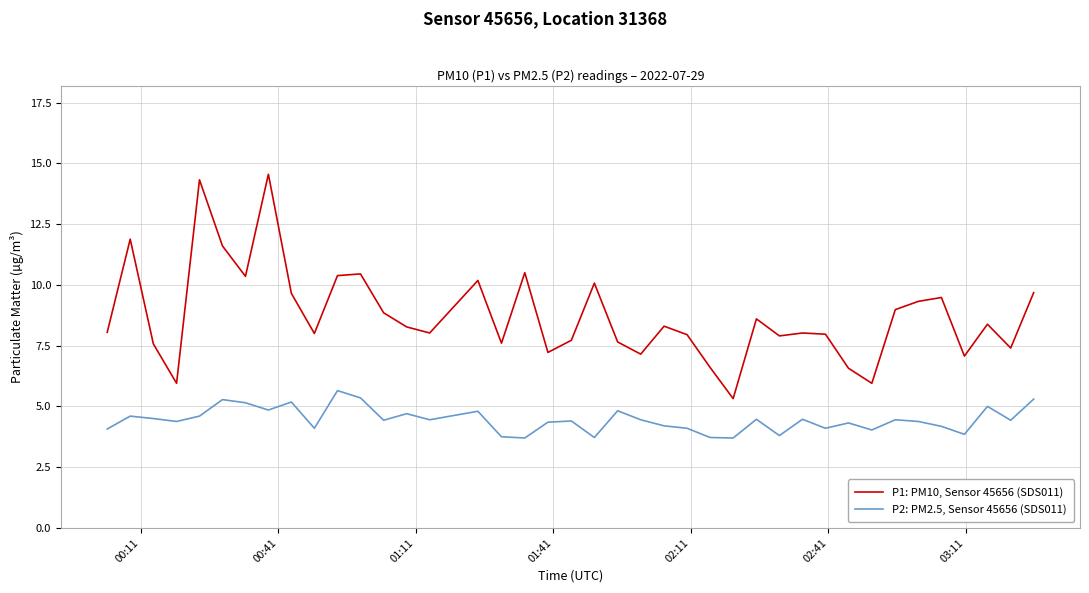

True or false: P1: PM10, Sensor 45656 (SDS011) and P2: PM2.5, Sensor 45656 (SDS011) intersect in this chart.

False